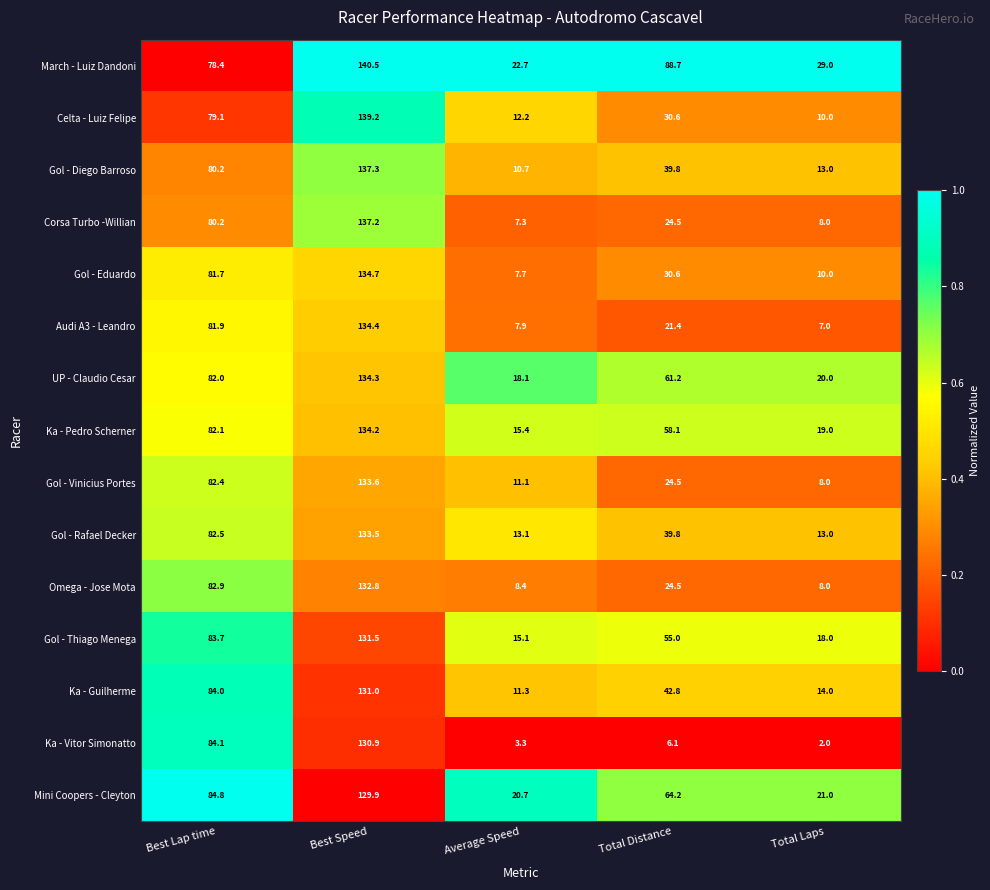

Rank the series by their maximum value, from lowest to highest.

Mini Coopers - Cleyton, Ka - Vitor Simonatto, Ka - Guilherme, Gol - Thiago Menega, Omega - Jose Mota, Gol - Rafael Decker, Gol - Vinicius Portes, Ka - Pedro Scherner, UP - Claudio Cesar, Audi A3 - Leandro, Gol - Eduardo, Corsa Turbo -Willian, Gol - Diego Barroso, Celta - Luiz Felipe, March - Luiz Dandoni